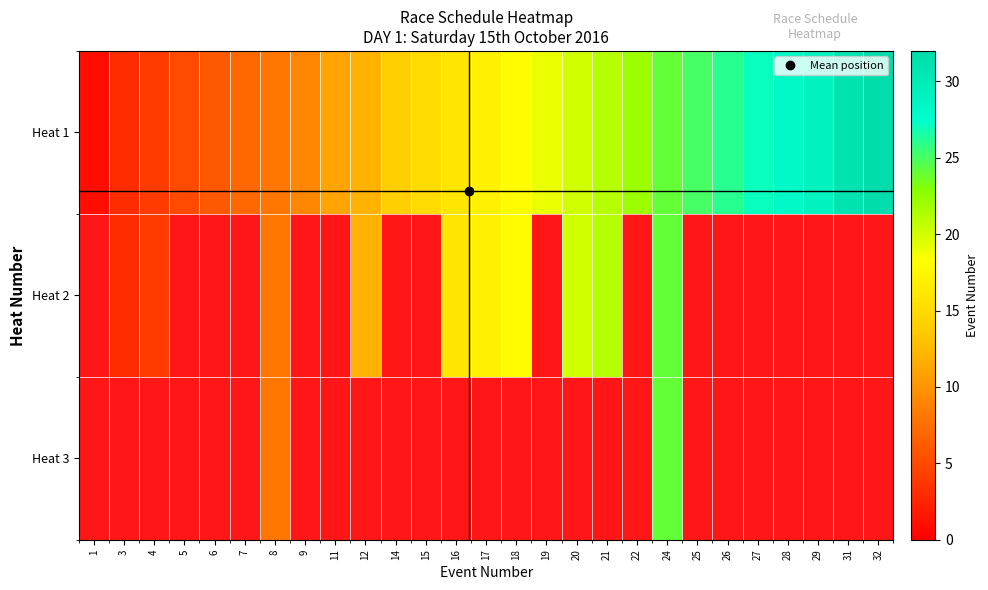

Is it true that row_1 equals nan at 16?

False